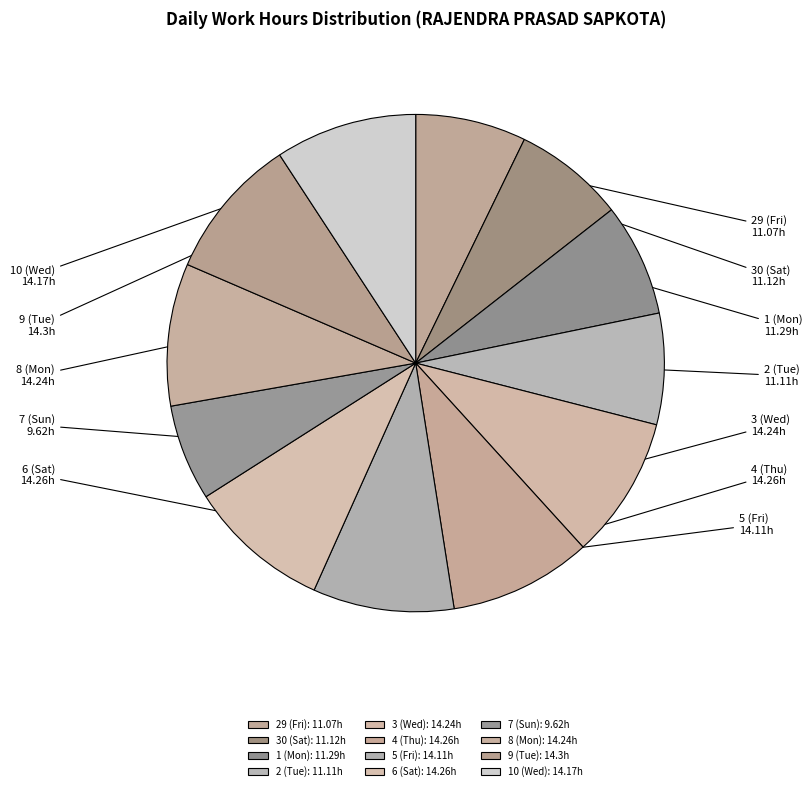

Does 5 (Fri) represent more than half of the total?

No